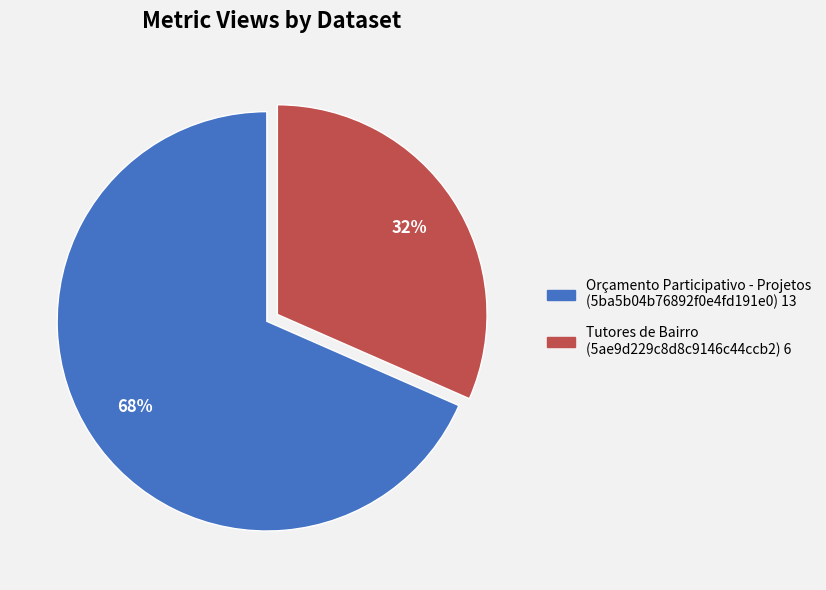

Is it true that Tutores de Bairro (5ae9d229c8d8c9146c44ccb2) is 41% of the pie?

False